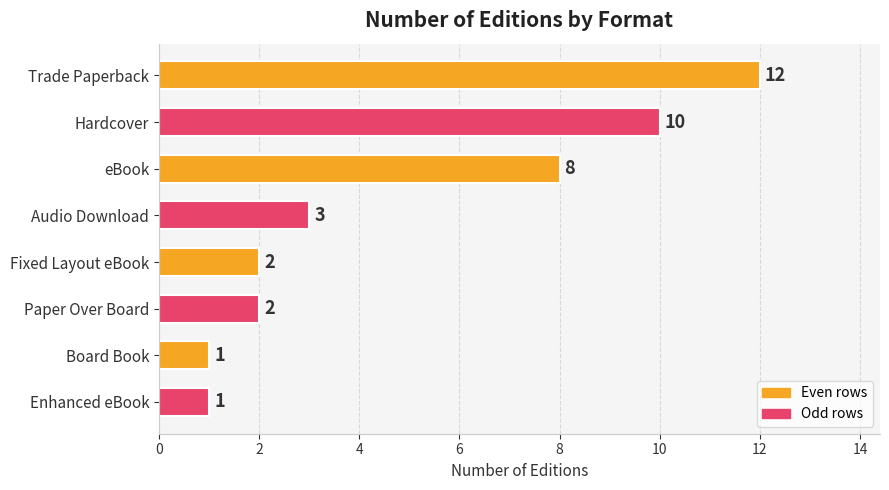

What is the difference between the maximum and minimum values?

11